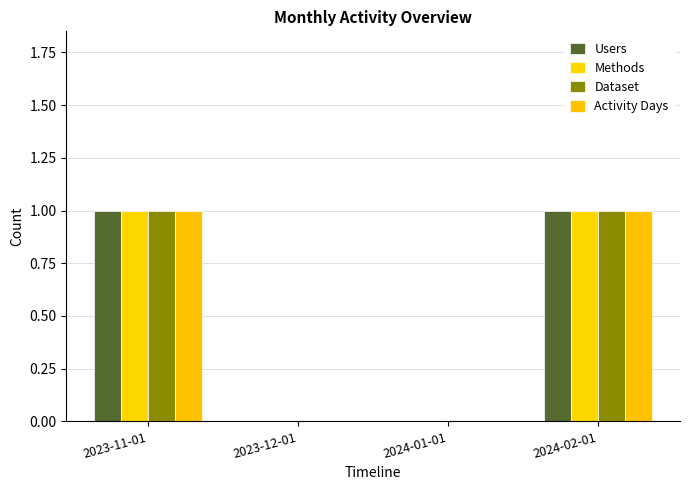

What is the label of the 3rd bar from the right?

2023-12-01